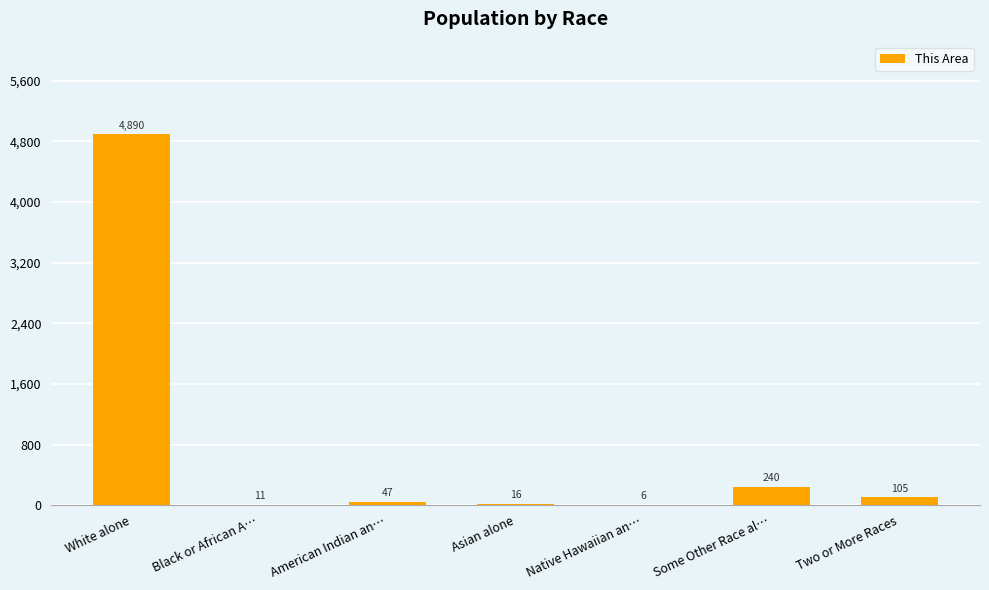

Is it true that the value at Asian alone is 16?

True